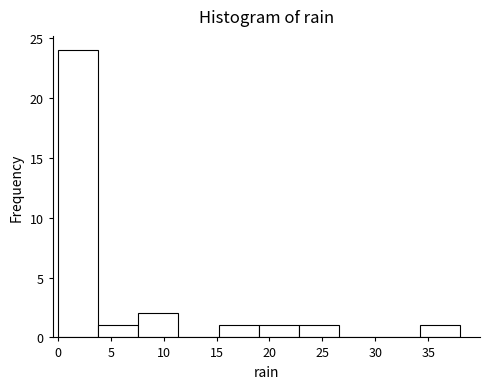

Reading left to right, transcribe this chart: for each bar, give the range it covers on the x-axis and its height. Neither the bar edges nor the heights are printed on the chart, so give them approximately, as read against the axes.

0.0 to 3.8: 24
3.8 to 7.6: 1
7.6 to 11.4: 2
11.4 to 15.2: 0
15.2 to 19.0: 1
19.0 to 22.8: 1
22.8 to 26.6: 1
26.6 to 30.4: 0
30.4 to 34.2: 0
34.2 to 38.0: 1